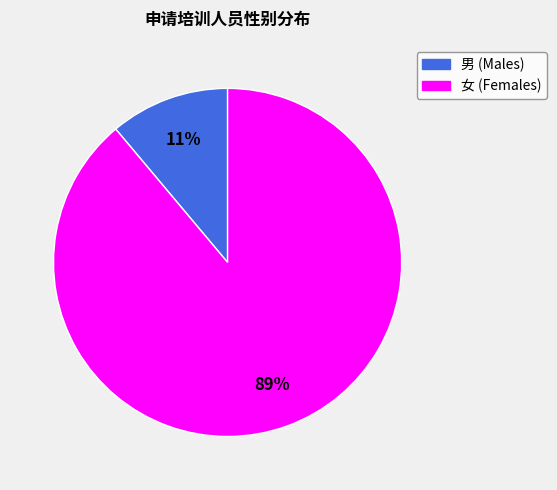

Which has a higher value, 女 or 男?

女